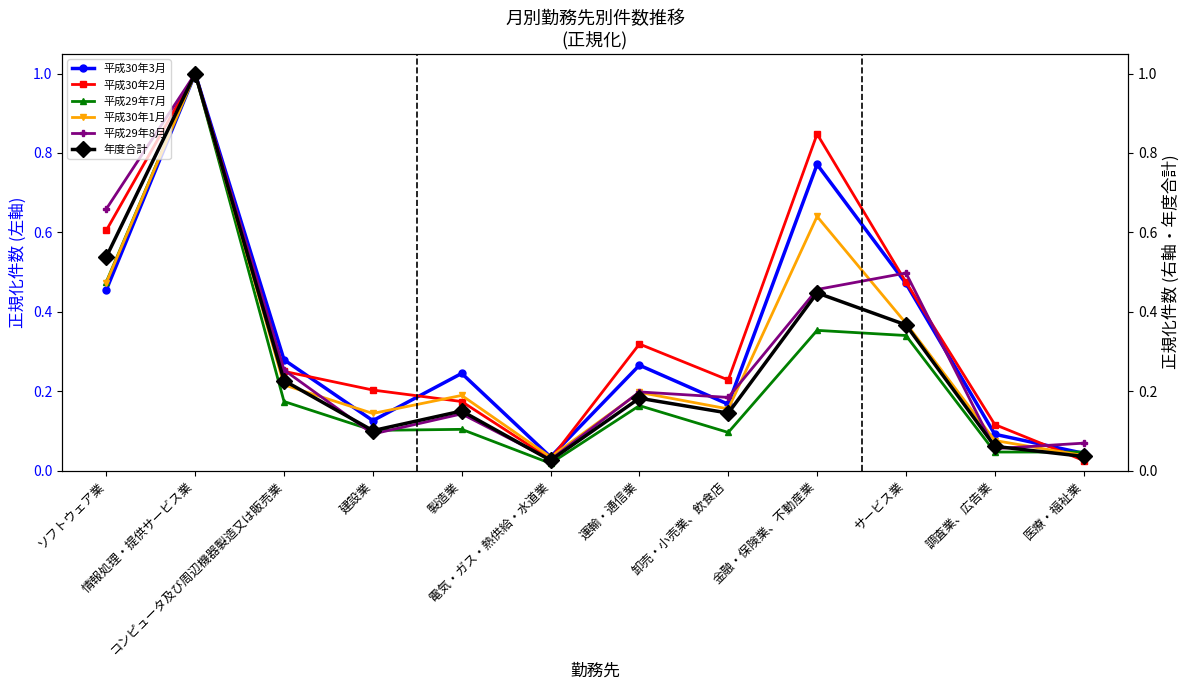

What are all the series names shown in the legend?

平成30年3月, 平成30年2月, 平成29年7月, 平成30年1月, 平成29年8月, 年度合計